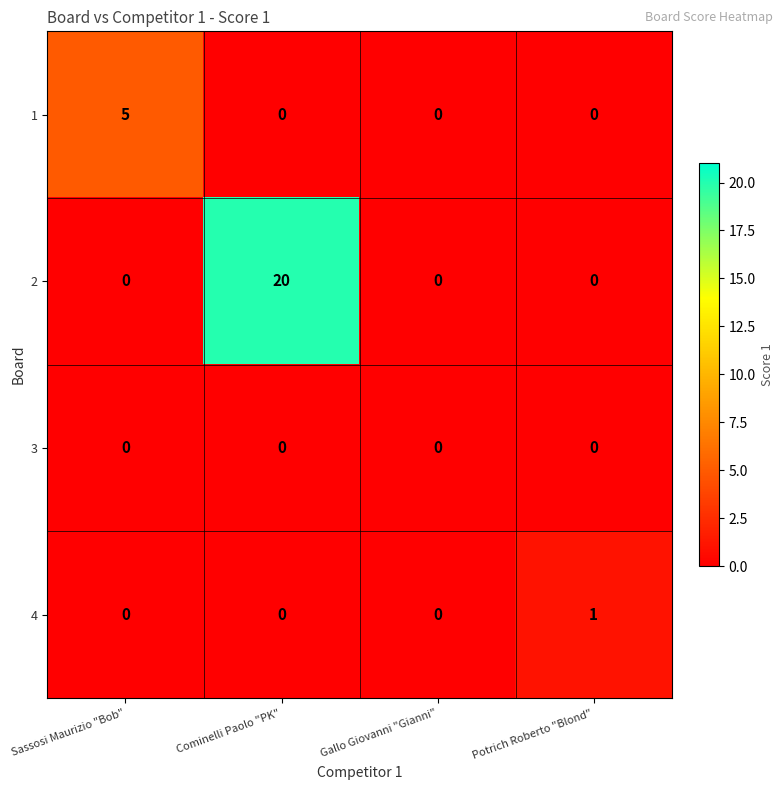

Which series has the widest spread of values?

2